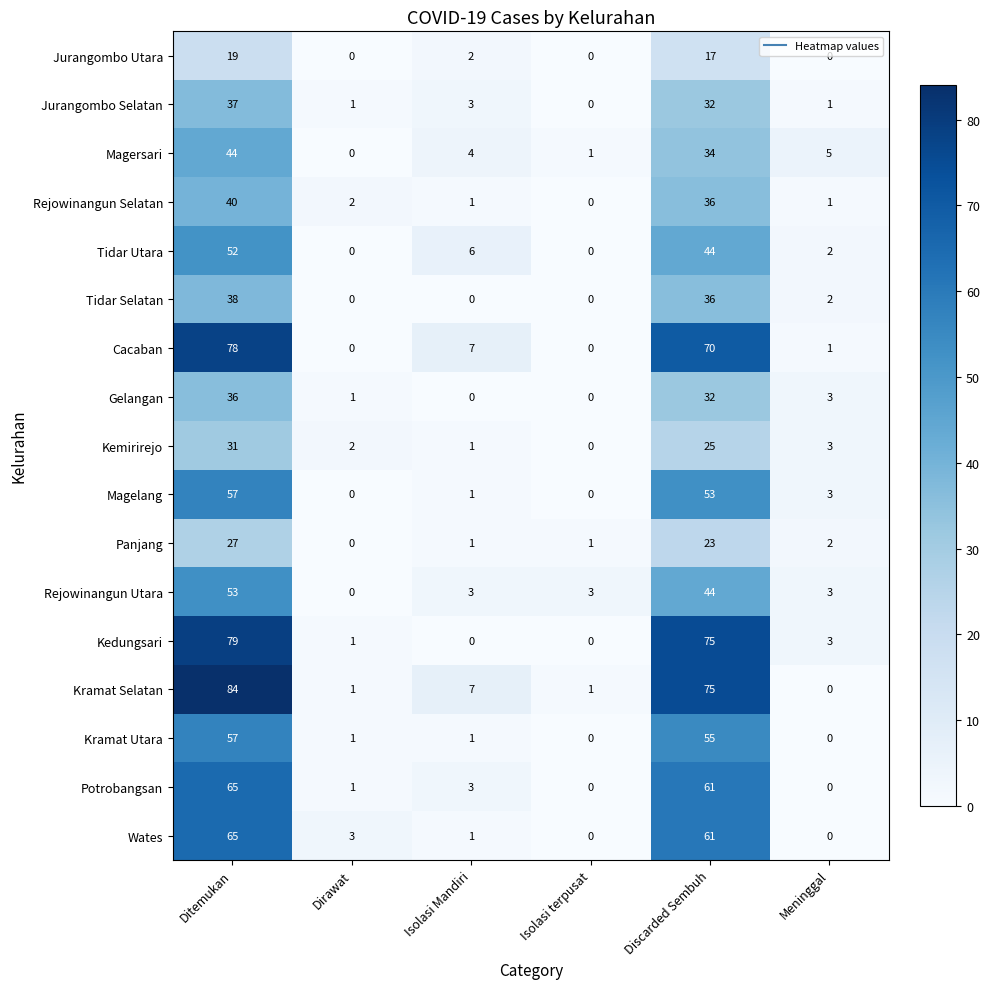

What is the difference between the maximum and second lowest values in the Rejowinangun Utara series?

50